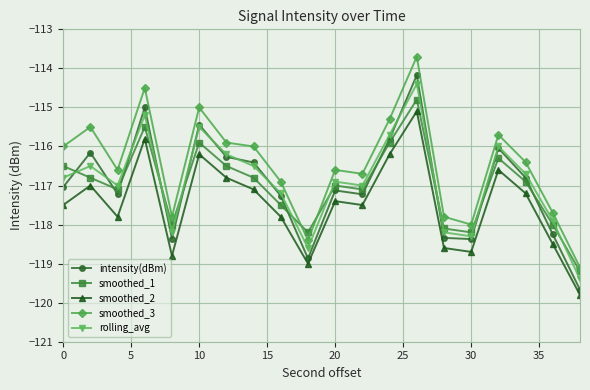

True or false: smoothed_3 and smoothed_2 intersect in this chart.

False